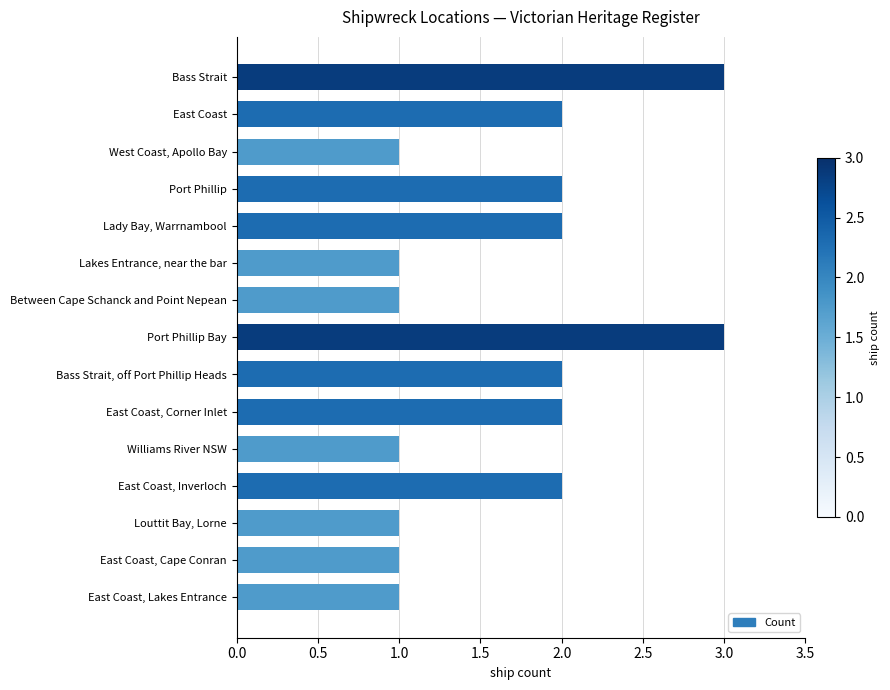

Reading bottom to top, list all the values displayed in this chart.

East Coast, Lakes Entrance=1	East Coast, Cape Conran=1	Louttit Bay, Lorne=1	East Coast, Inverloch=2	Williams River NSW=1	East Coast, Corner Inlet=2	Bass Strait, off Port Phillip Heads=2	Port Phillip Bay=3	Between Cape Schanck and Point Nepean=1	Lakes Entrance, near the bar=1	Lady Bay, Warrnambool=2	Port Phillip=2	West Coast, Apollo Bay=1	East Coast=2	Bass Strait=3